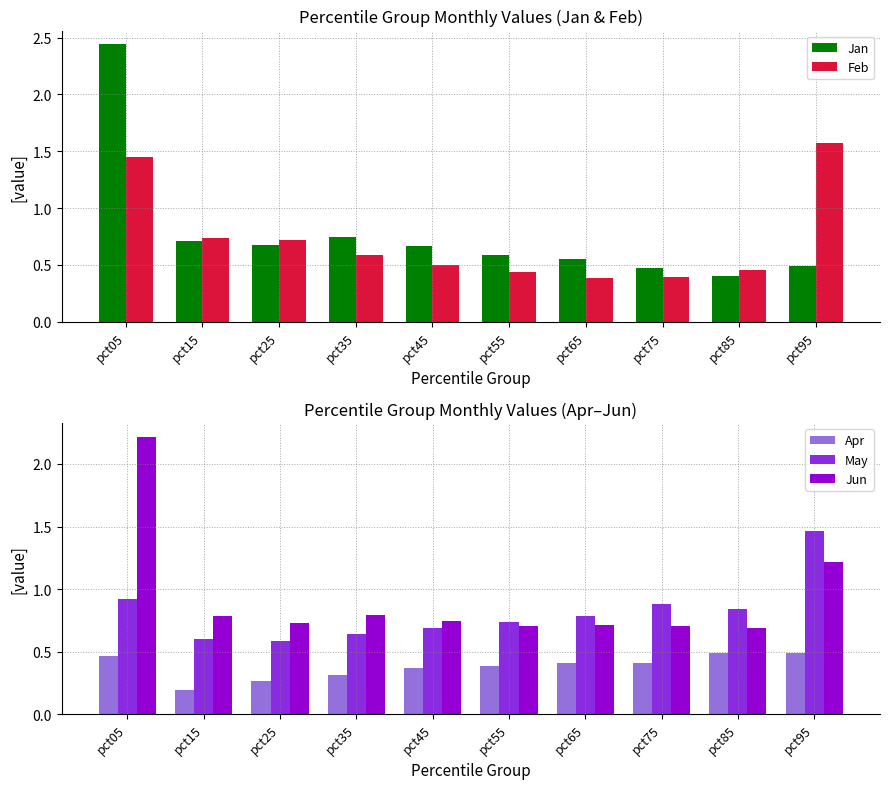

What is the value of the Jun bar at the 10th from the left?

1.2